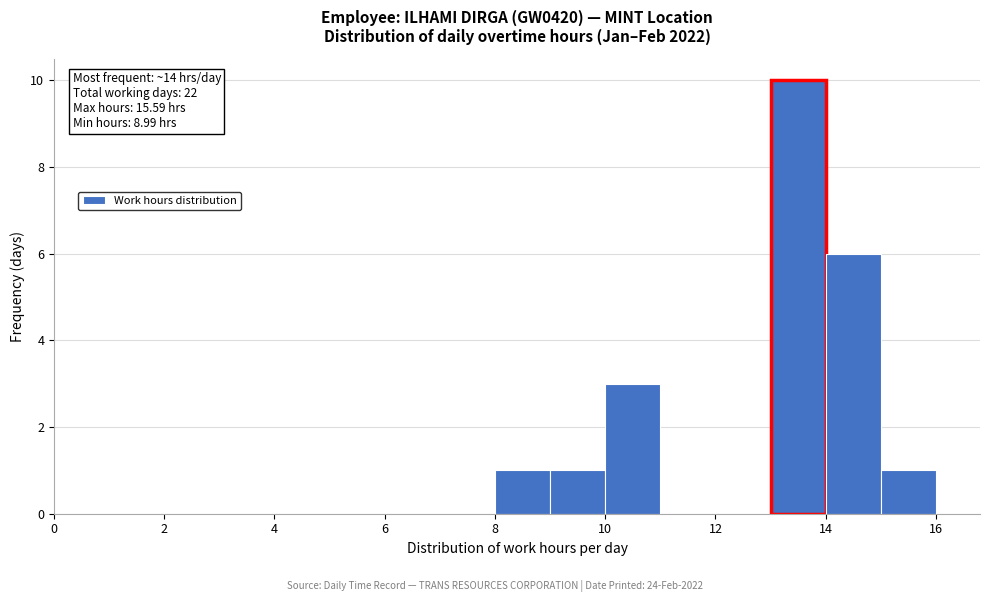

Which range on the x-axis has the tallest bar?

13 to 14